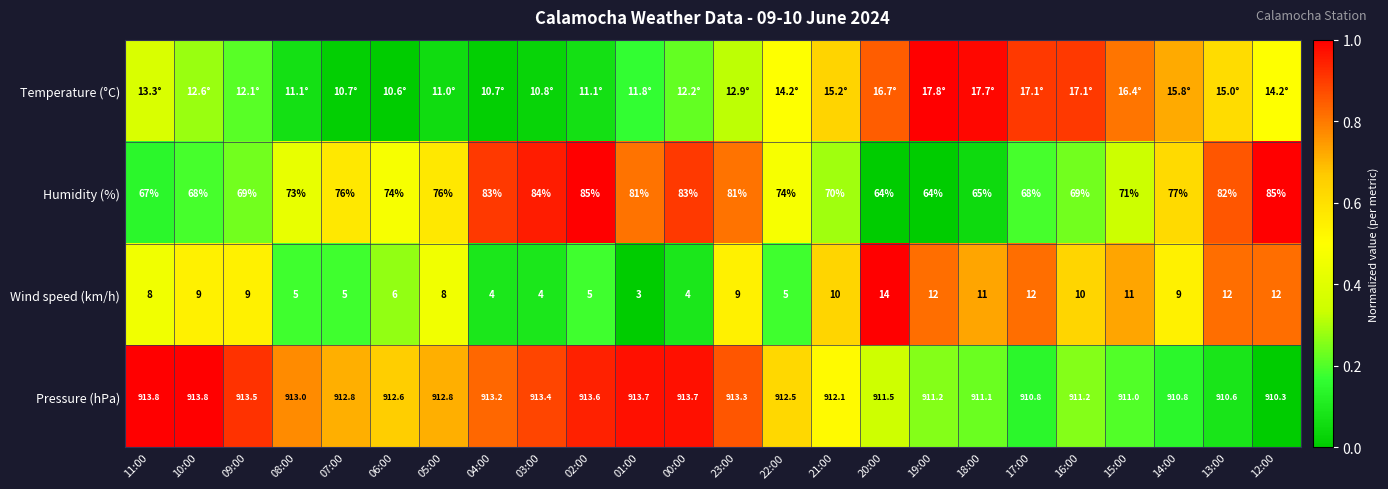

What is the spread (max minus min) of values at 12:00?

1.0